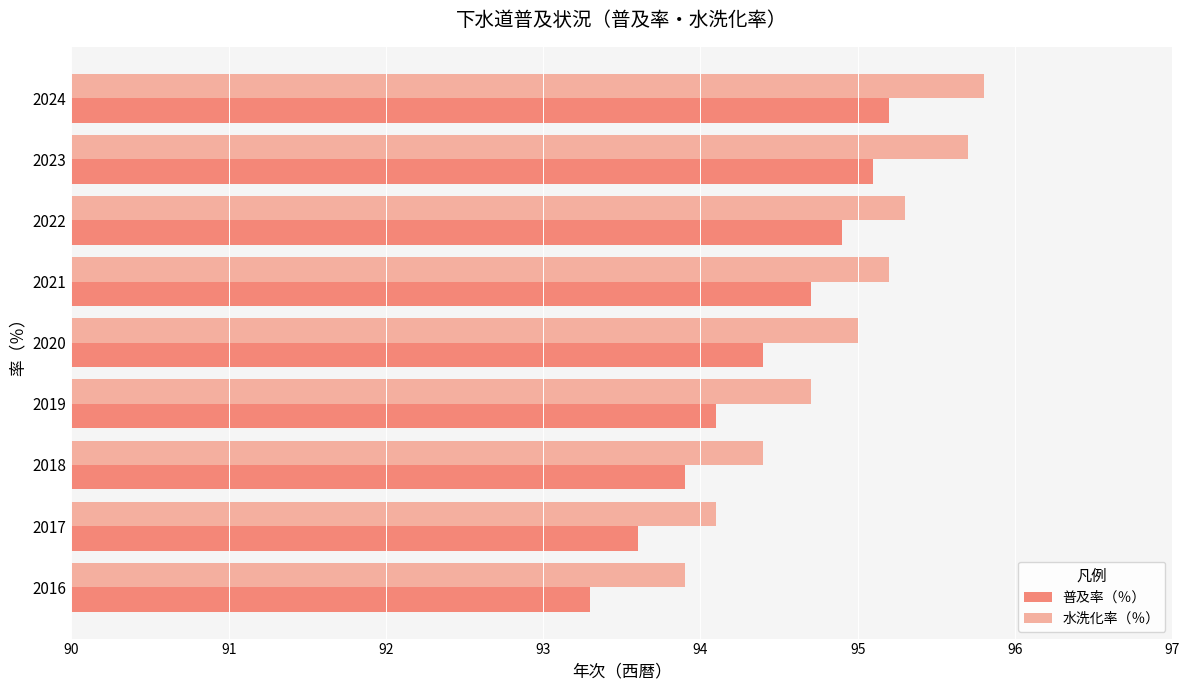

What is the maximum value for 水洗化率（％）?

95.8